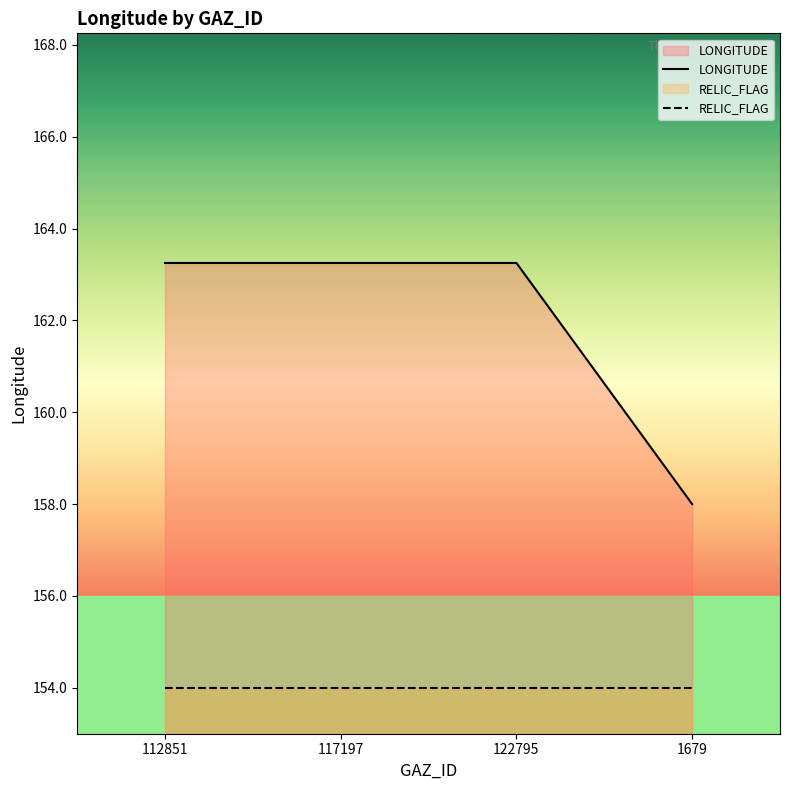

How many lines are shown in the chart?

2